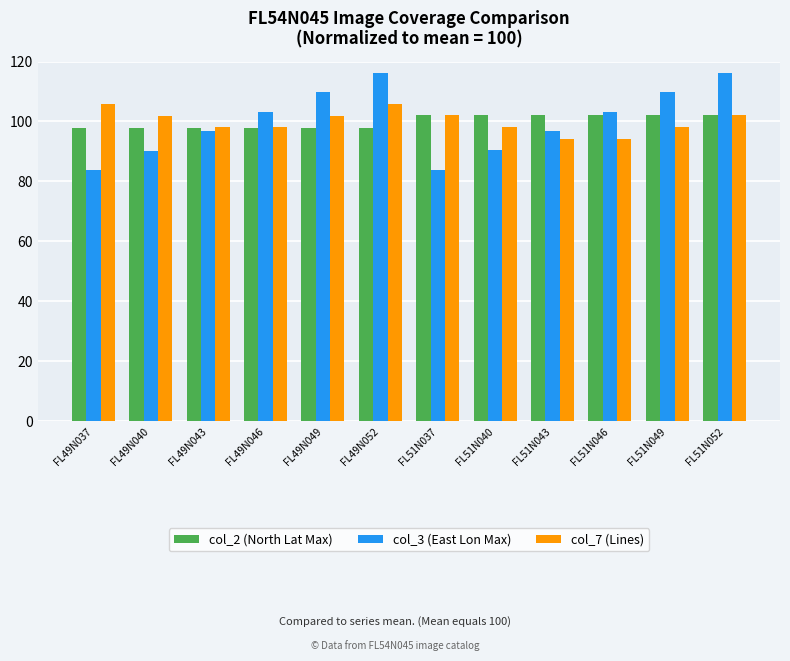

What is the difference between the col_3 (East Lon Max) values at FL49N046 and FL49N049?

6.4